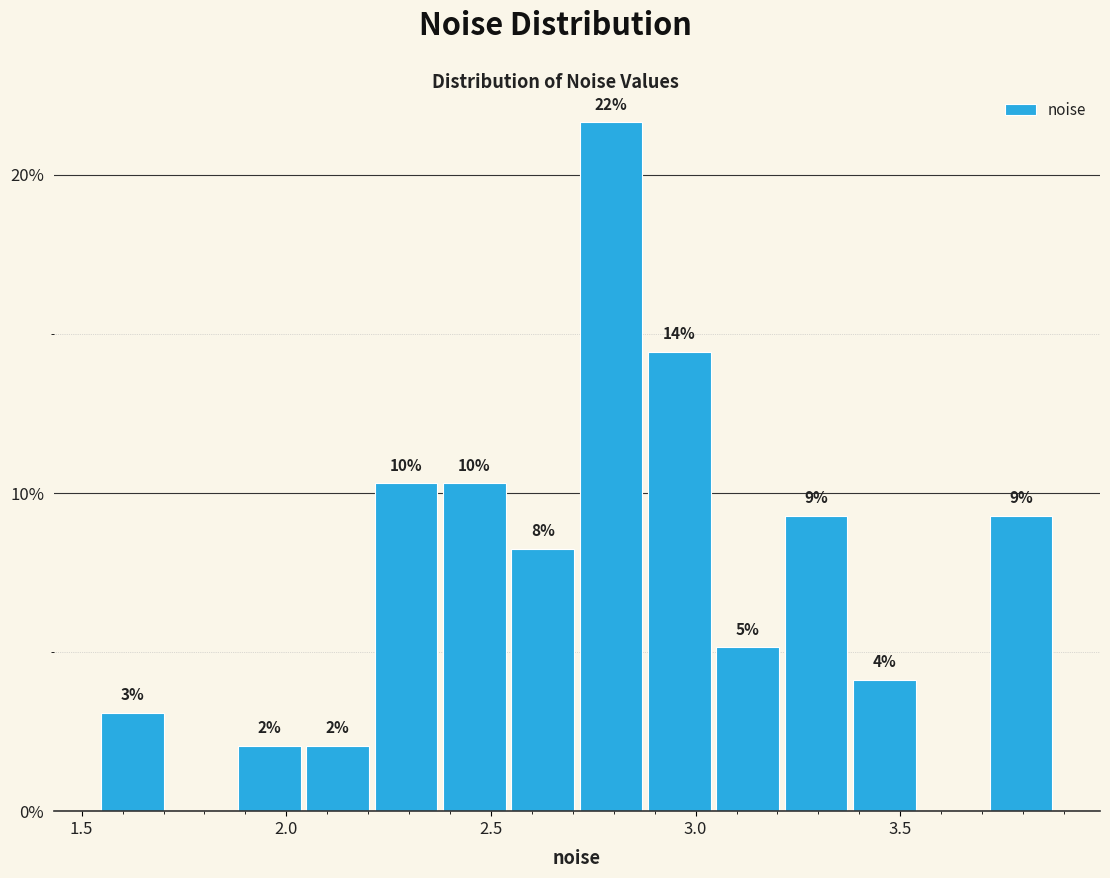

Read against the x-axis, roughly where is the centre of the tallest bar?

2.80